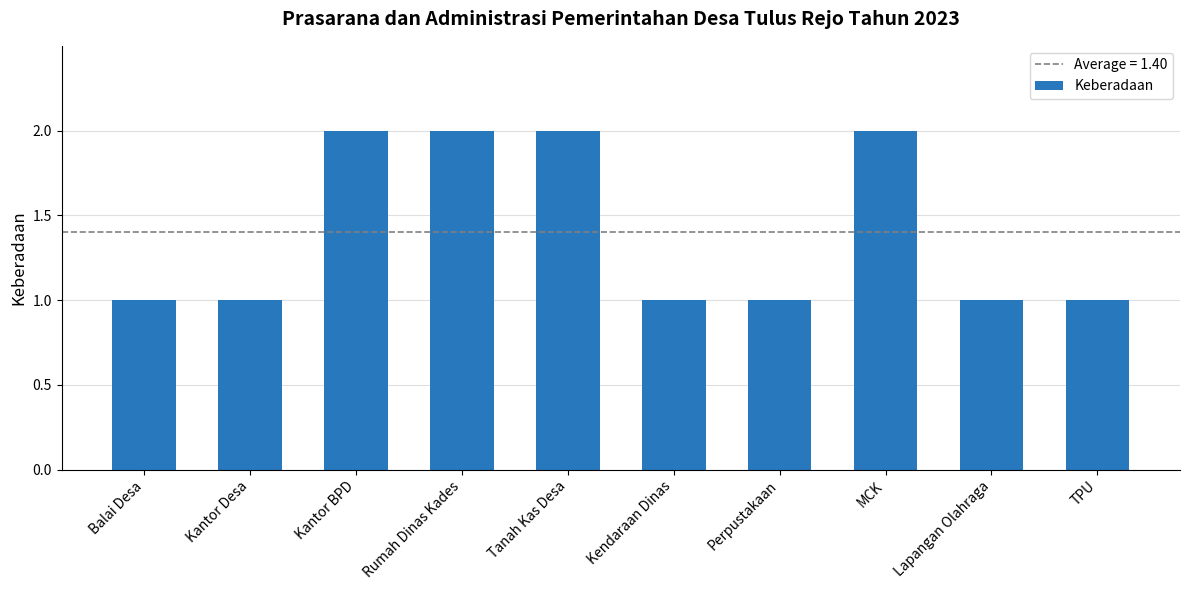

What position from the right is TPU?

1